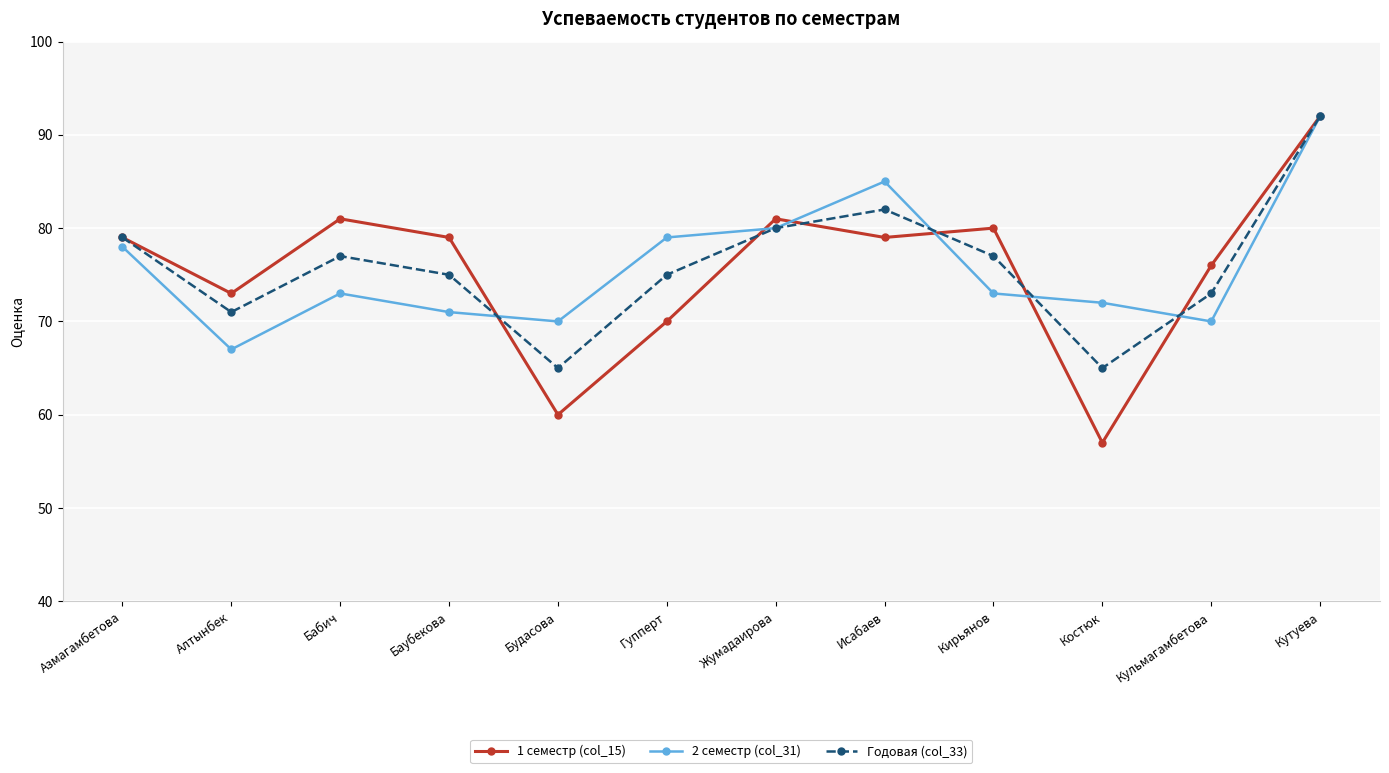

At which category does Годовая (col_33) reach its first local valley?

Алтынбек